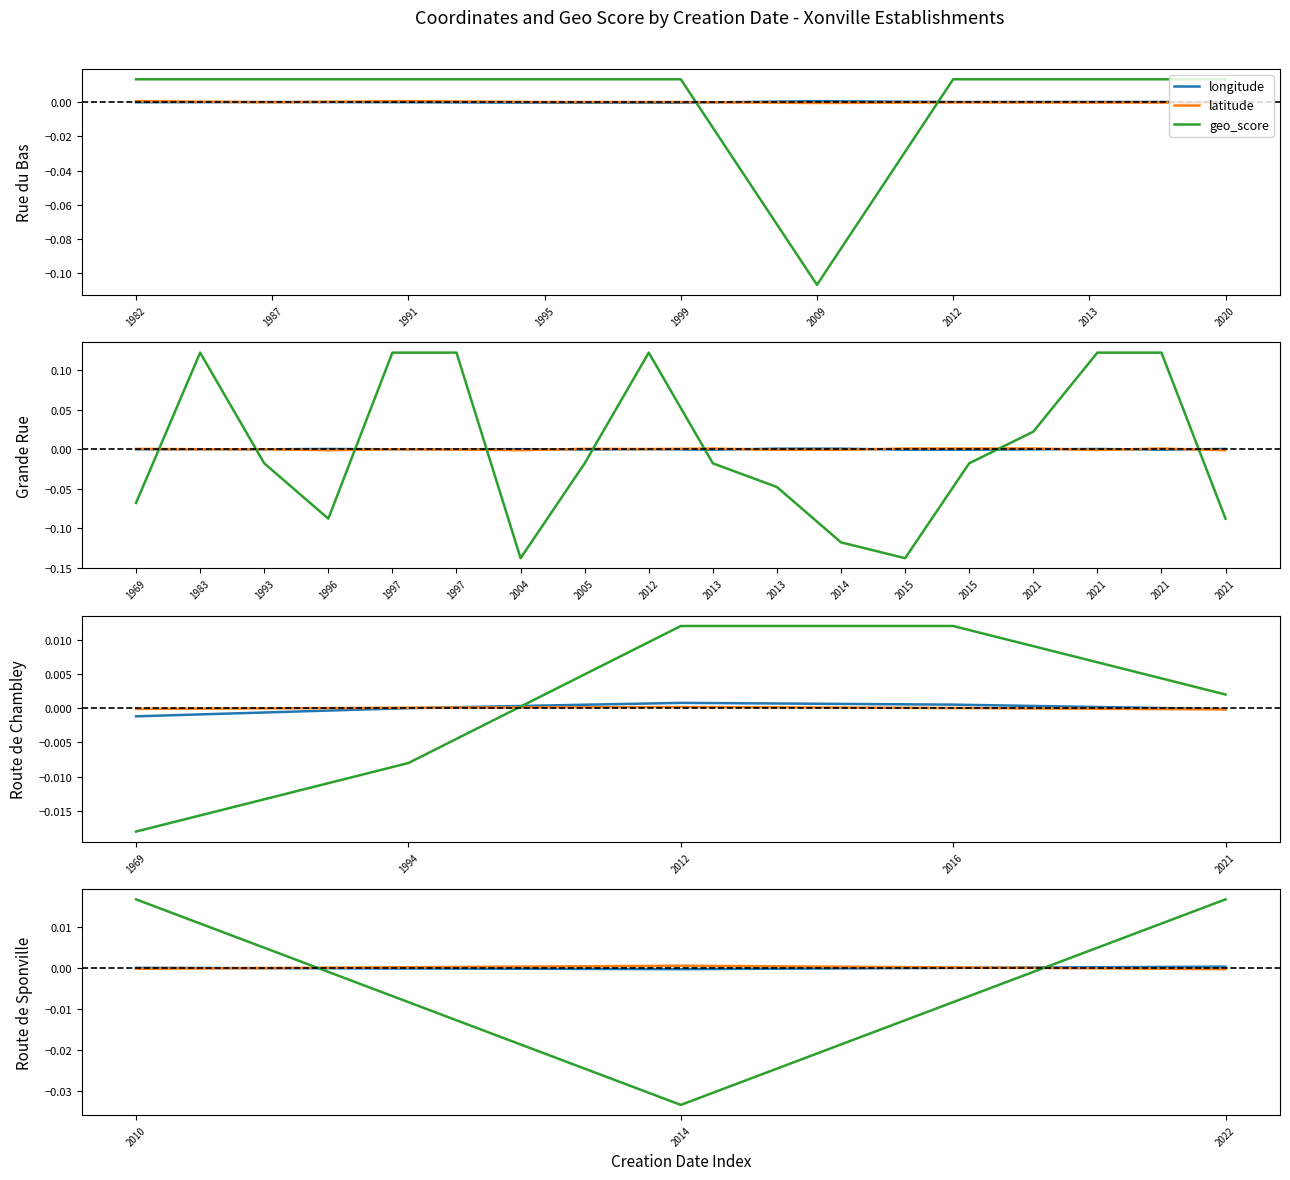

What are all the series names shown in the legend?

longitude, latitude, geo_score